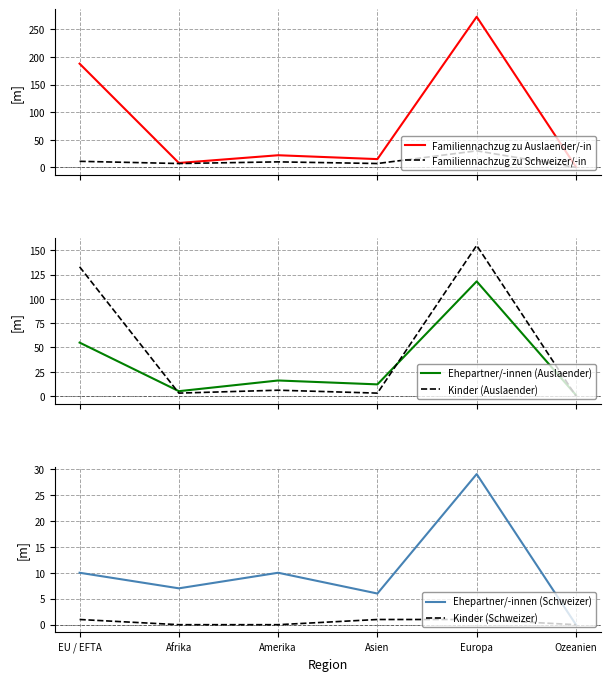

Where does the Familiennachzug zu Auslaender/-in series first go above 22?

EU / EFTA